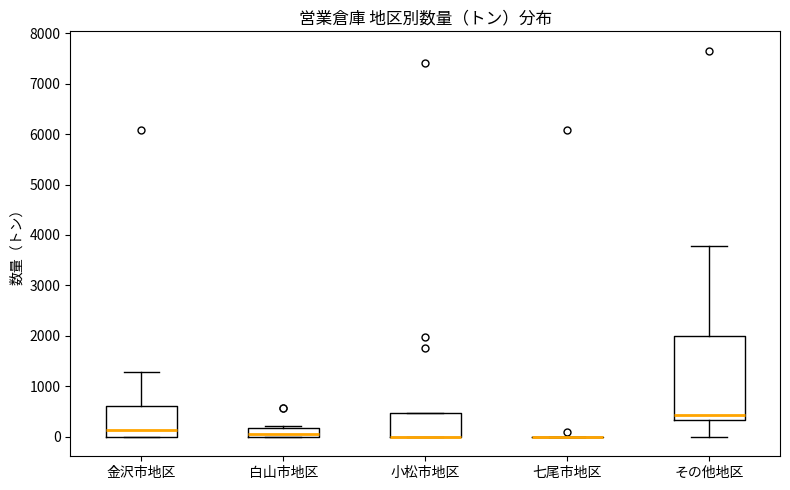

Which box is the tallest, from its lower edge to its upper edge?

その他地区